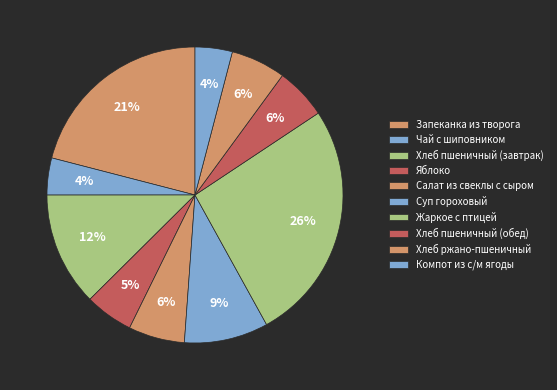

Is it true that Жаркое с птицей is 39% of the pie?

False